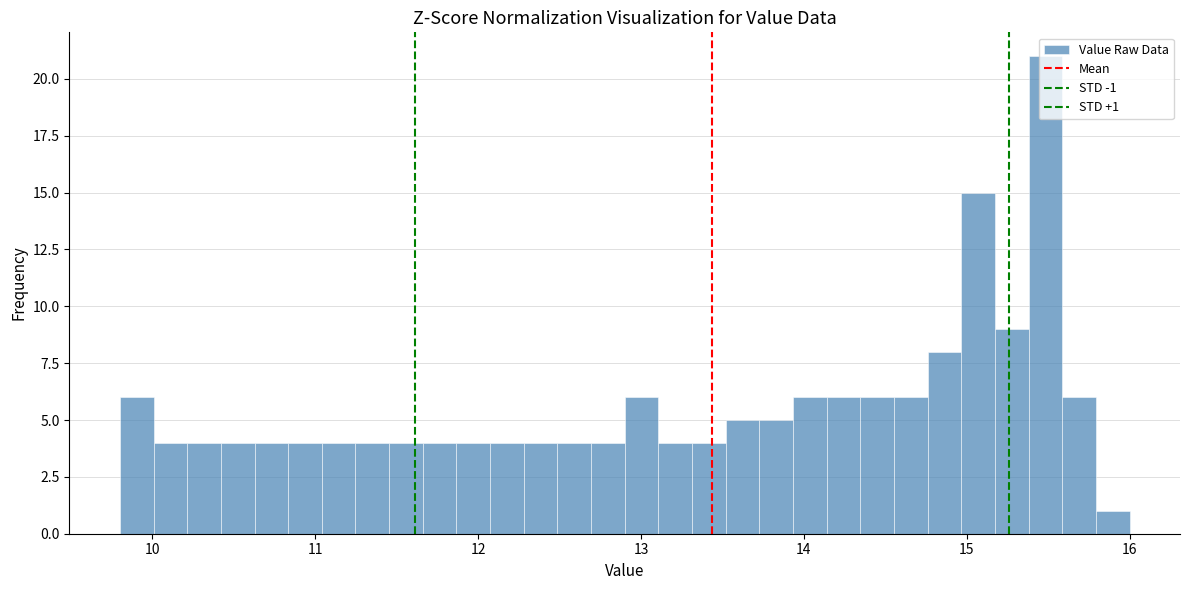

Read against the x-axis, roughly where is the centre of the tallest bar?

15.5